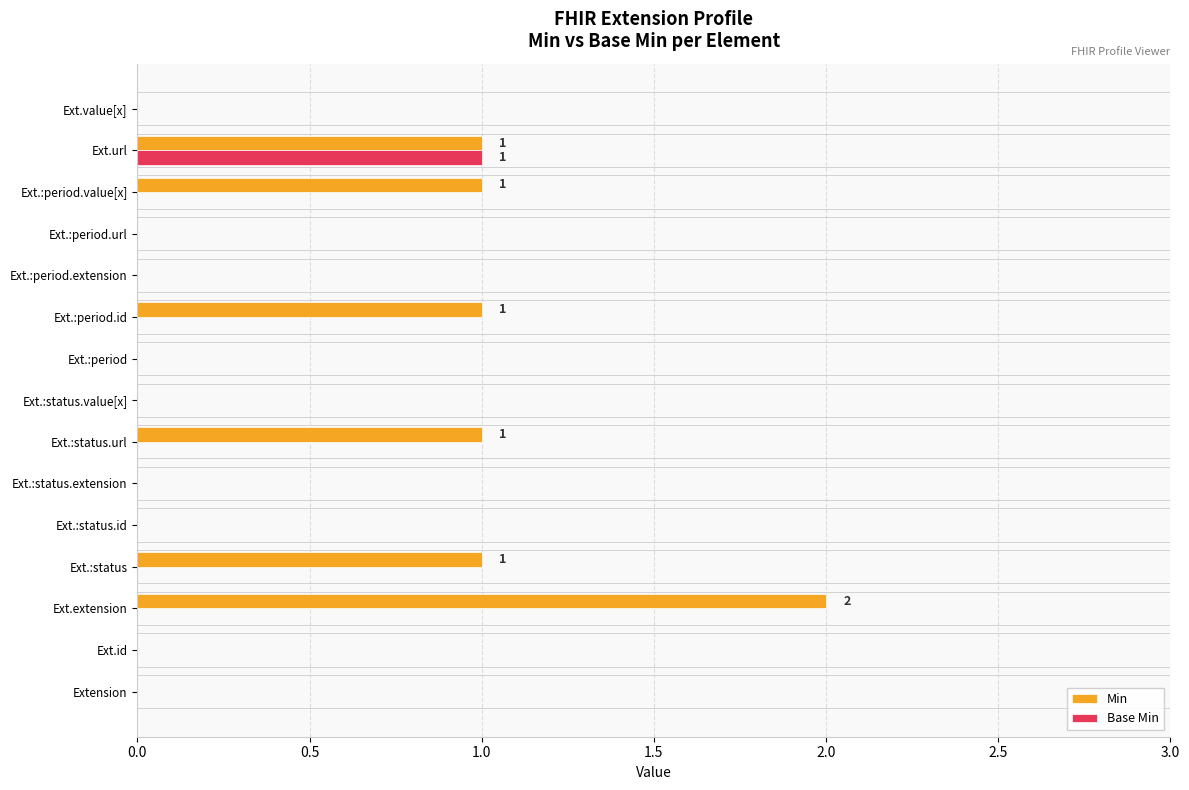

Between Ext.:status and Ext.:status.extension, which series saw the biggest shift?

Min